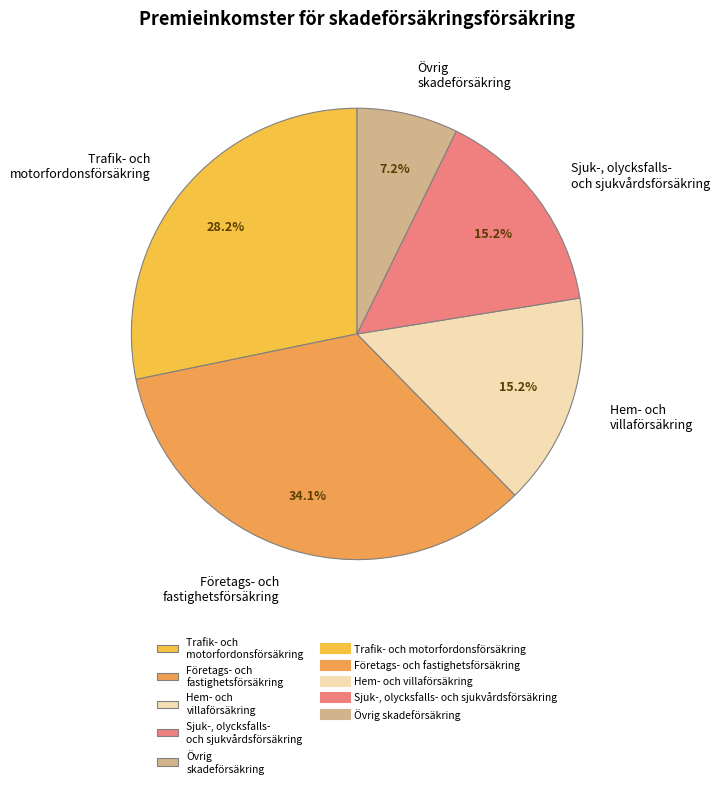

What percentage is NOT represented by Övrig skadeförsäkring?

92.8%